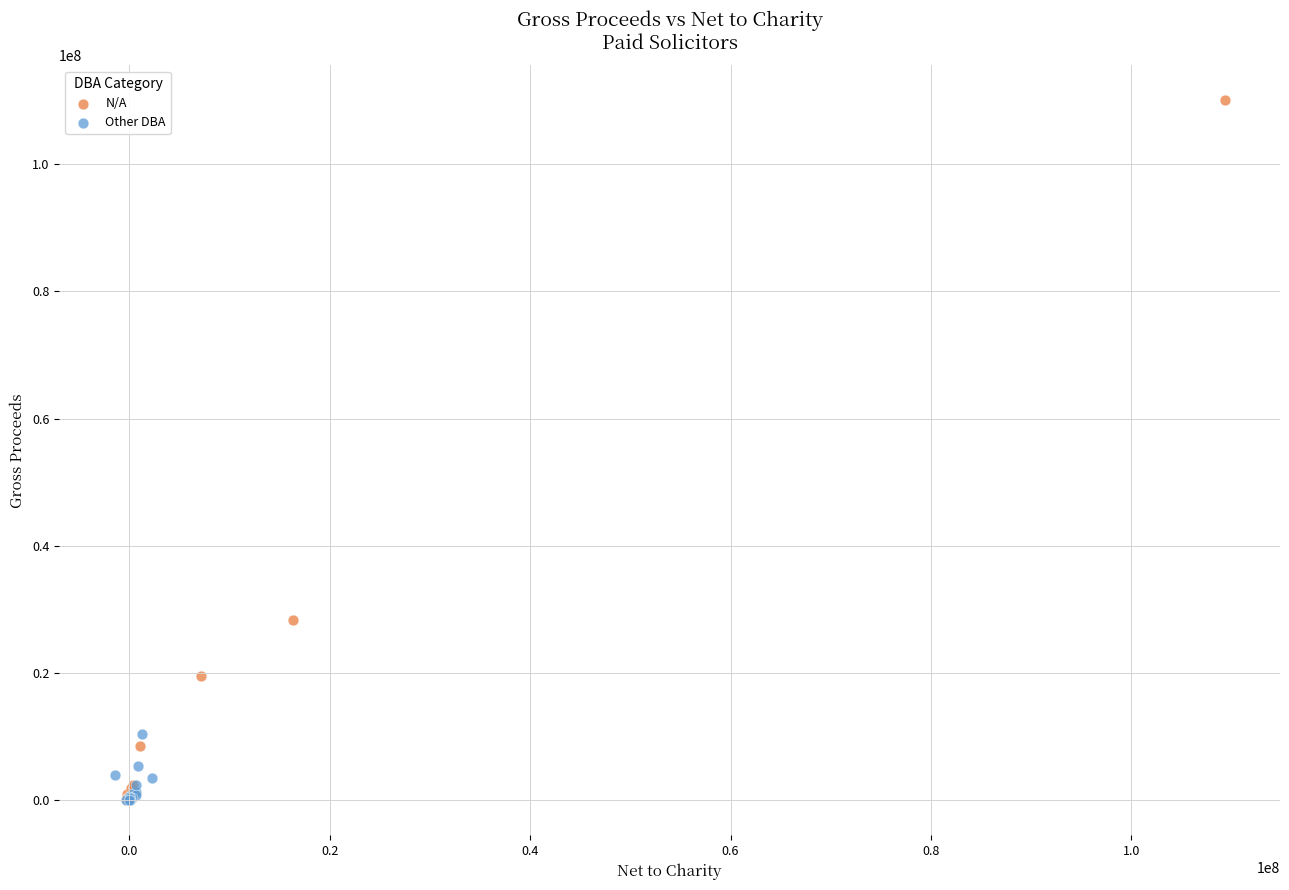

Which series has the widest spread of Y values?

N/A